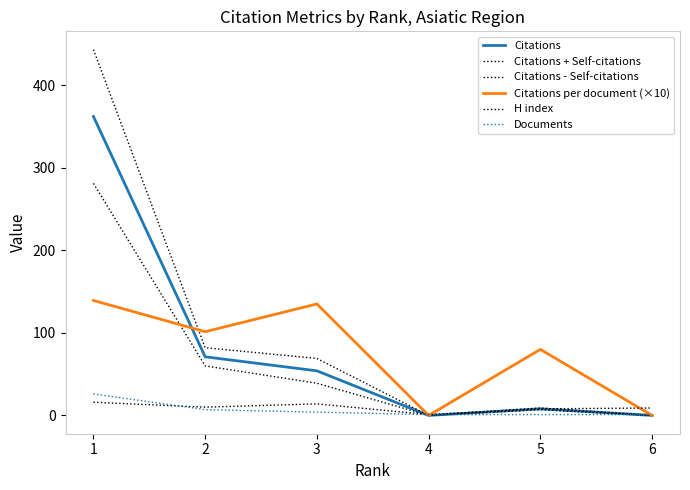

How many lines are shown in the chart?

6